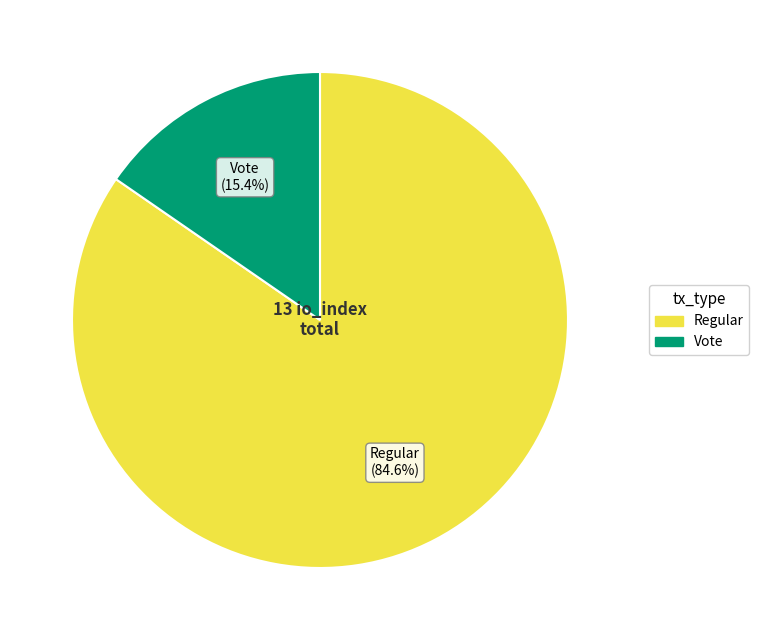

Does Vote represent more than half of the total?

No